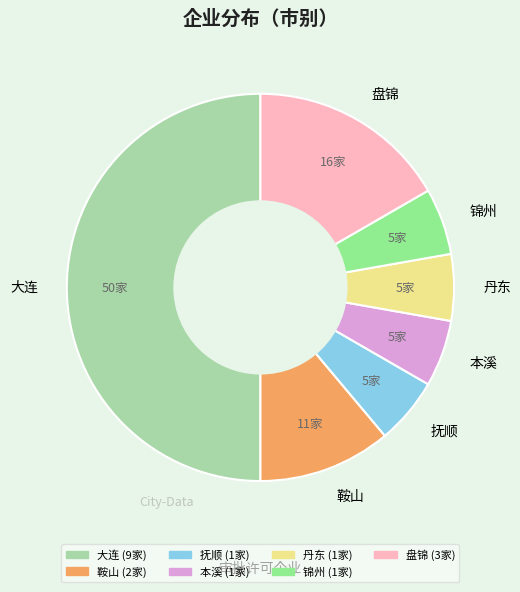

Does 鞍山 account for over 50% of the chart?

No